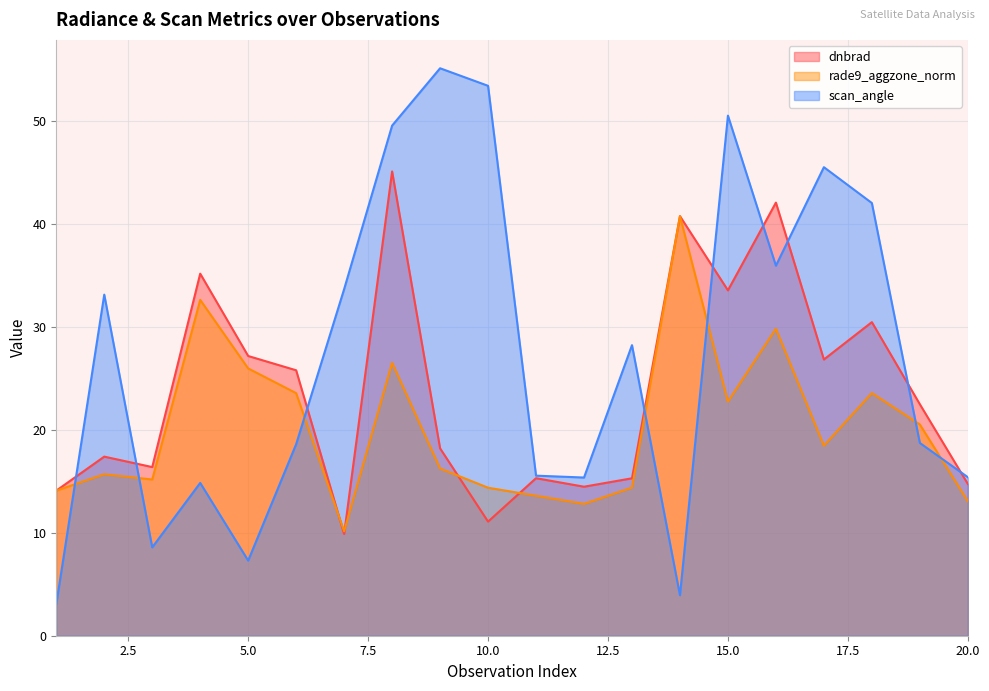

Where is rade9_aggzone_norm nearest to the value 25?

5.0